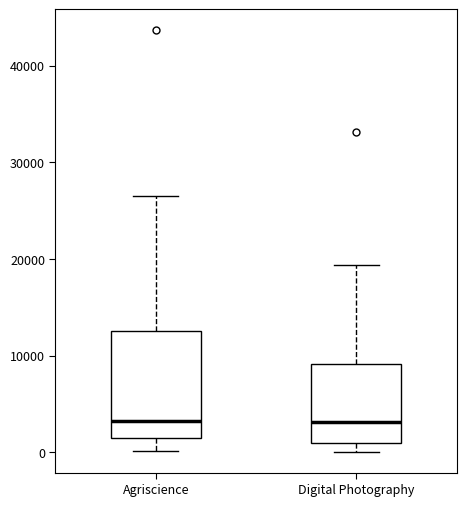

Reading left to right, transcribe this box plot: for each box, give where its median line is, the range the box spans, and where its two whiskers end, as read against the y-axis. The values are not printed on the chart, so give them approximately, as read against the axis.

Agriscience: median 3000, box 2000 to 13000, whiskers 0 to 27000
Digital Photography: median 3000, box 1000 to 9000, whiskers 0 to 19000